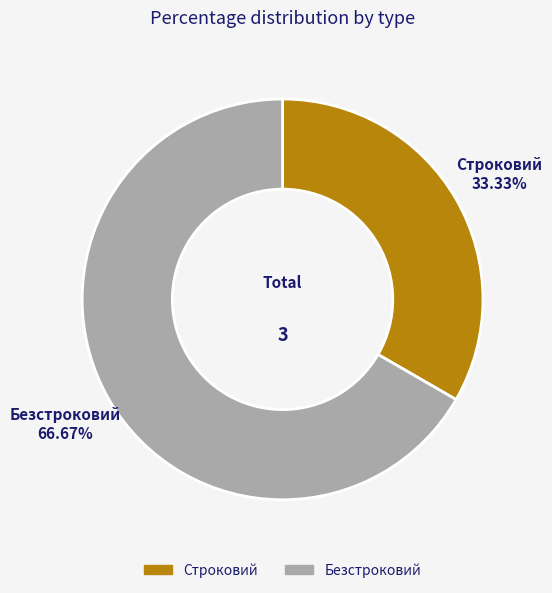

Does any single category account for the majority?

Yes